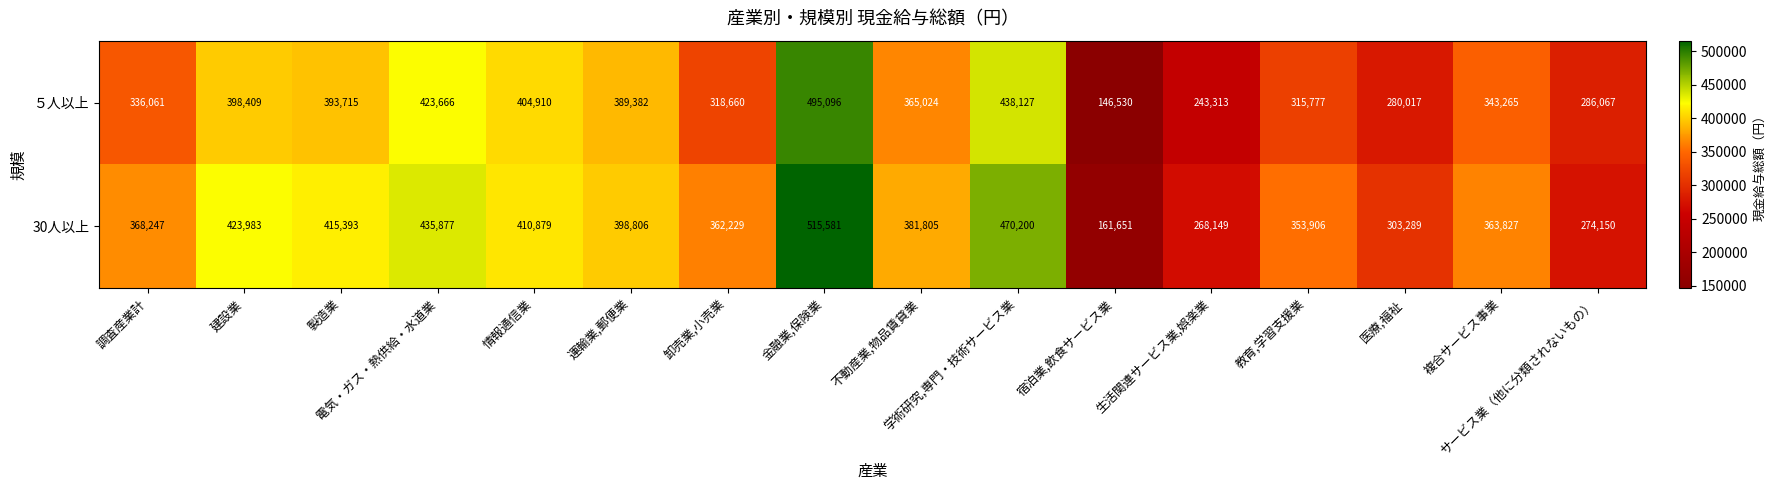

Rank the series at サービス業（他に分類されないもの） from lowest to highest value.

30人以上, ５人以上